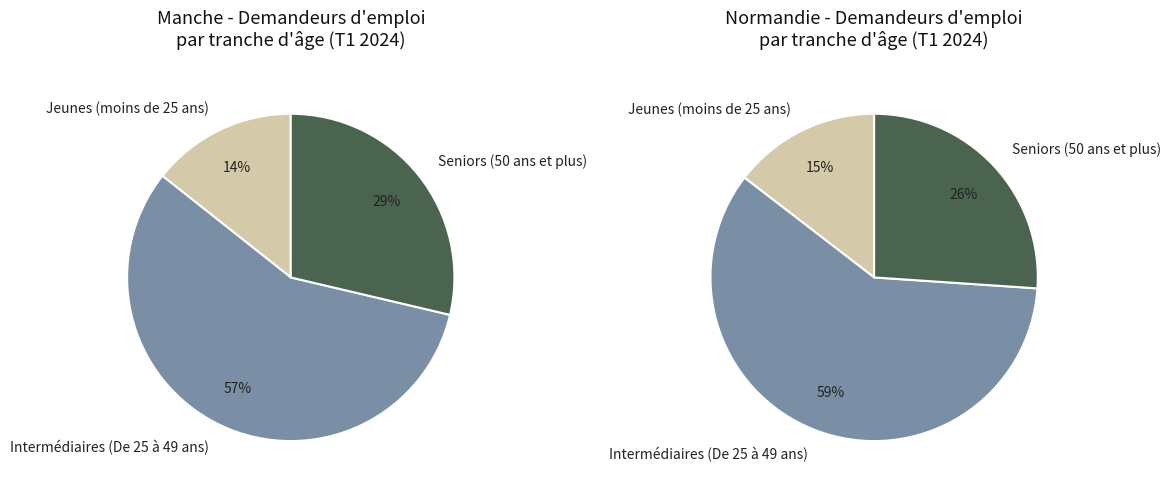

What percentage is NOT represented by Jeunes (moins de 25 ans)?

85.7%